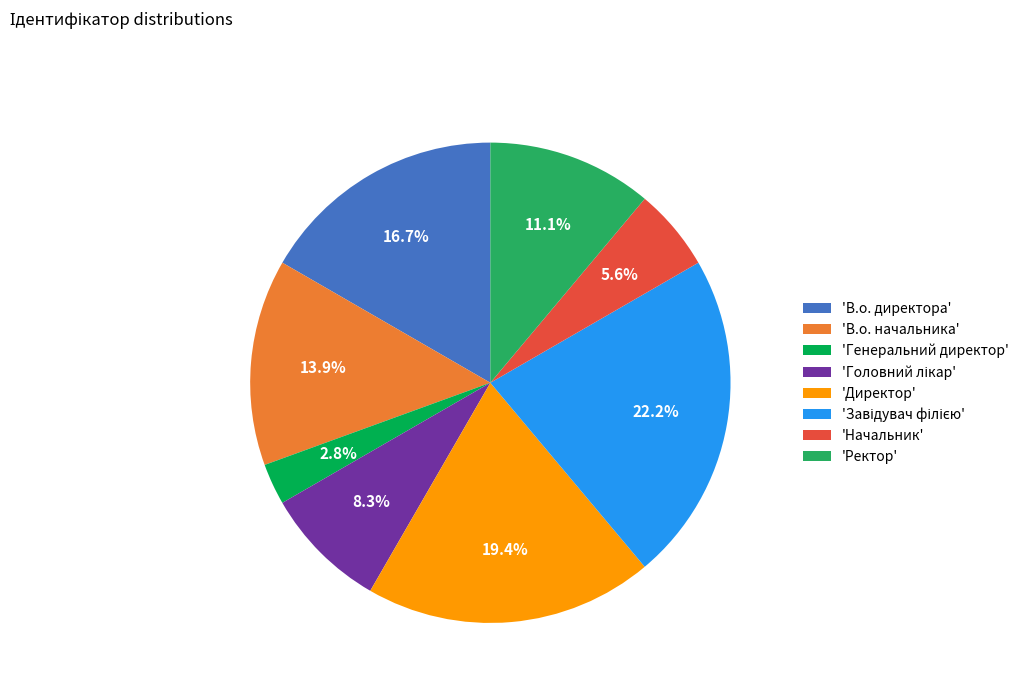

What is the smallest slice in the pie chart?

'Генеральний директор'